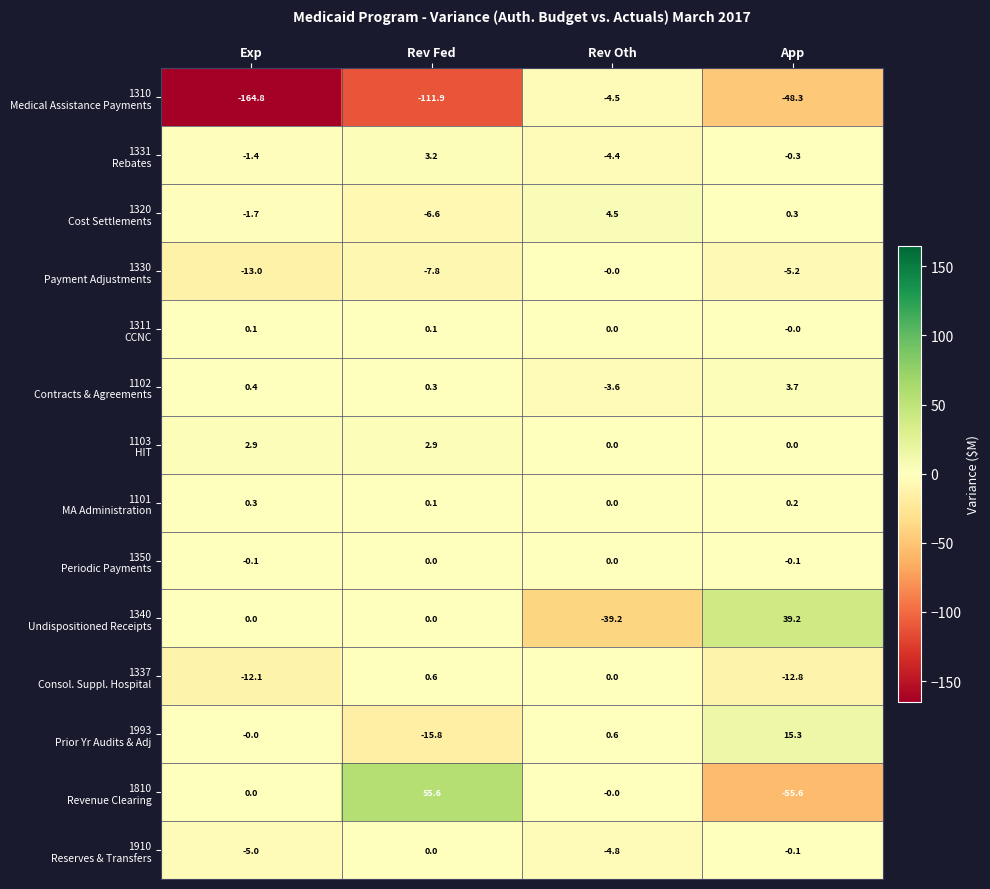

At which category is the sum across all series the highest?

Rev Oth